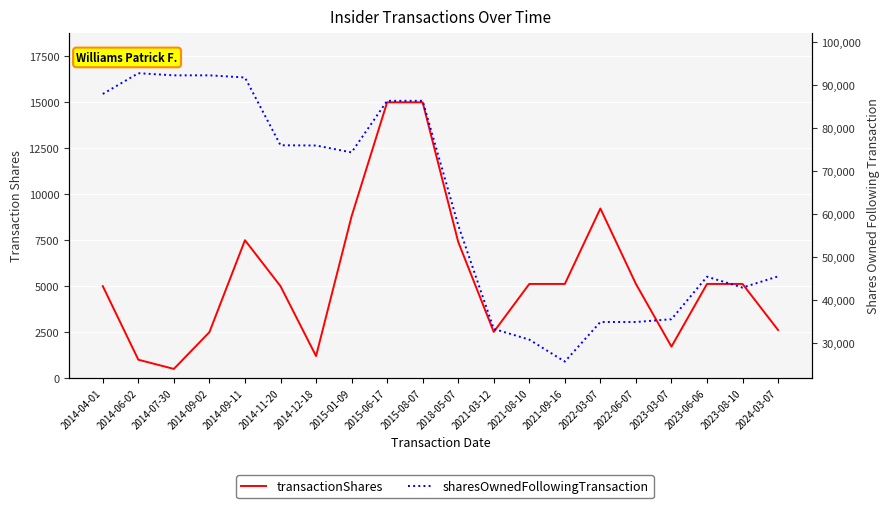

At 2021-09-16, list the series in order from largest to smallest.

sharesOwnedFollowingTransaction, transactionShares